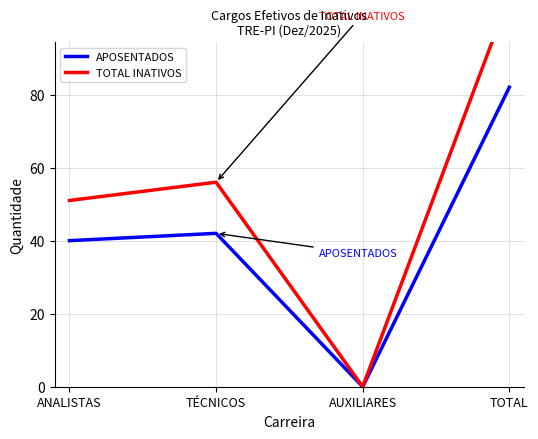

Which series has the largest total across all categories?

TOTAL INATIVOS